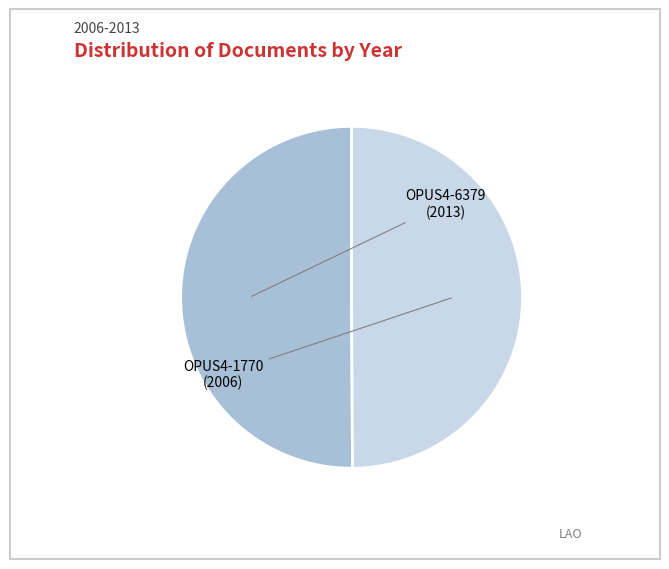

To the nearest percent, what percentage of the pie is OPUS4-1770 (2006)?

50%